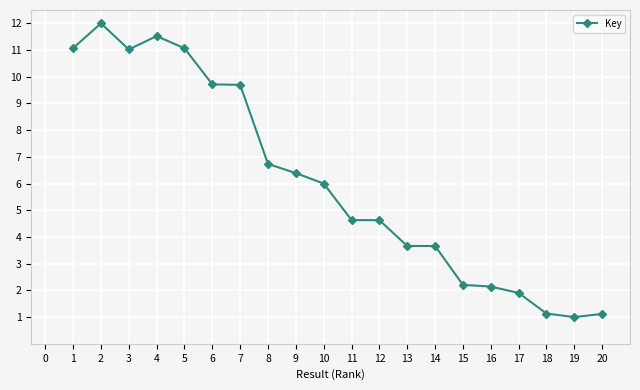

At which category does the data reach its first local valley?

3